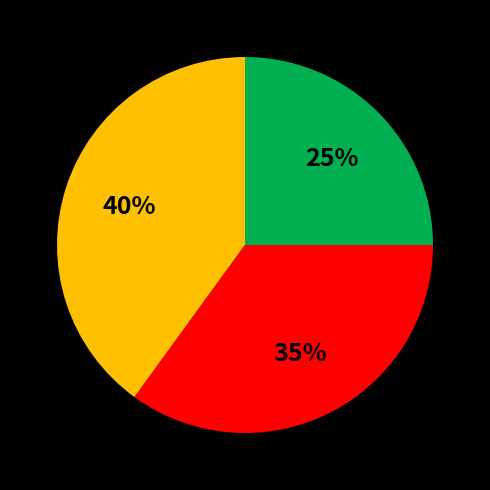

How many slices are in this pie chart?

3